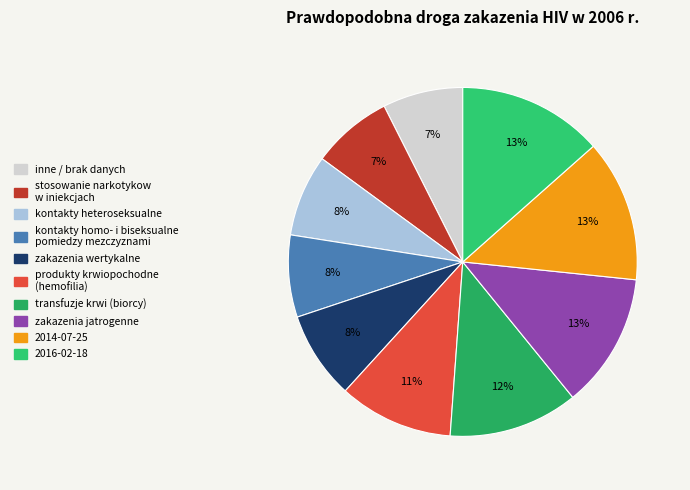

How many segments does this pie chart have?

10